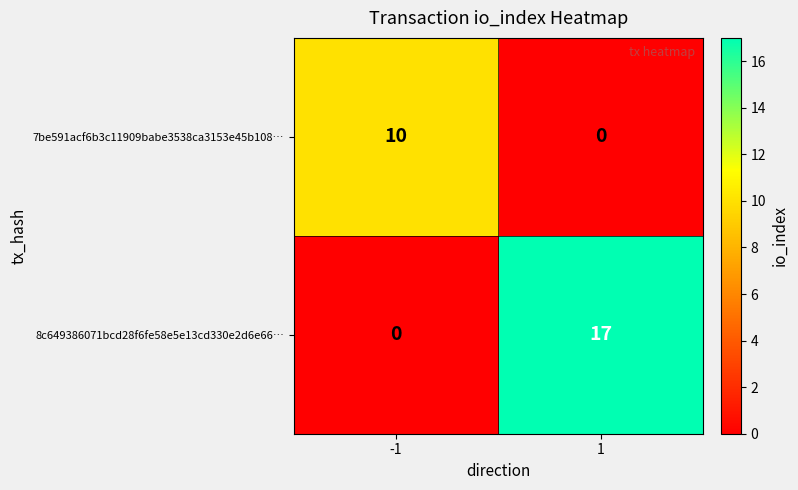

Reading left to right, list all the values displayed in this chart.

7be591acf6b3c11909babe3538ca3153e45b108…: -1=10	1=0
8c649386071bcd28f6fe58e5e13cd330e2d6e66…: -1=0	1=17